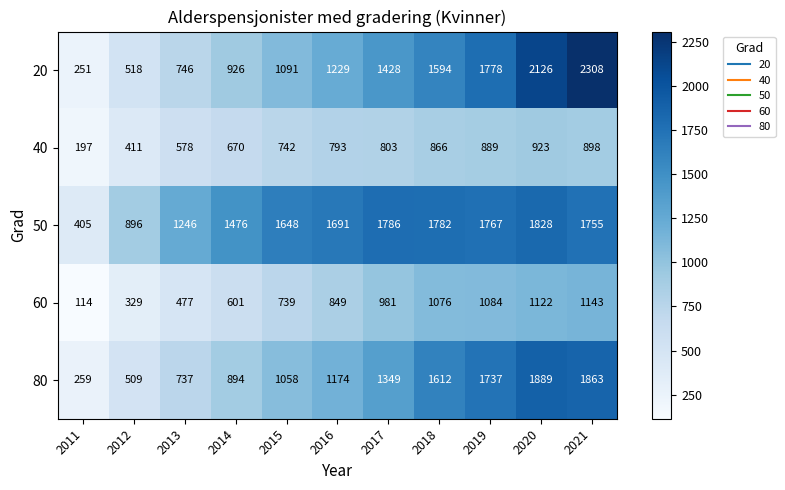

True or false: 20 has a value of 2376 at 2017.

False